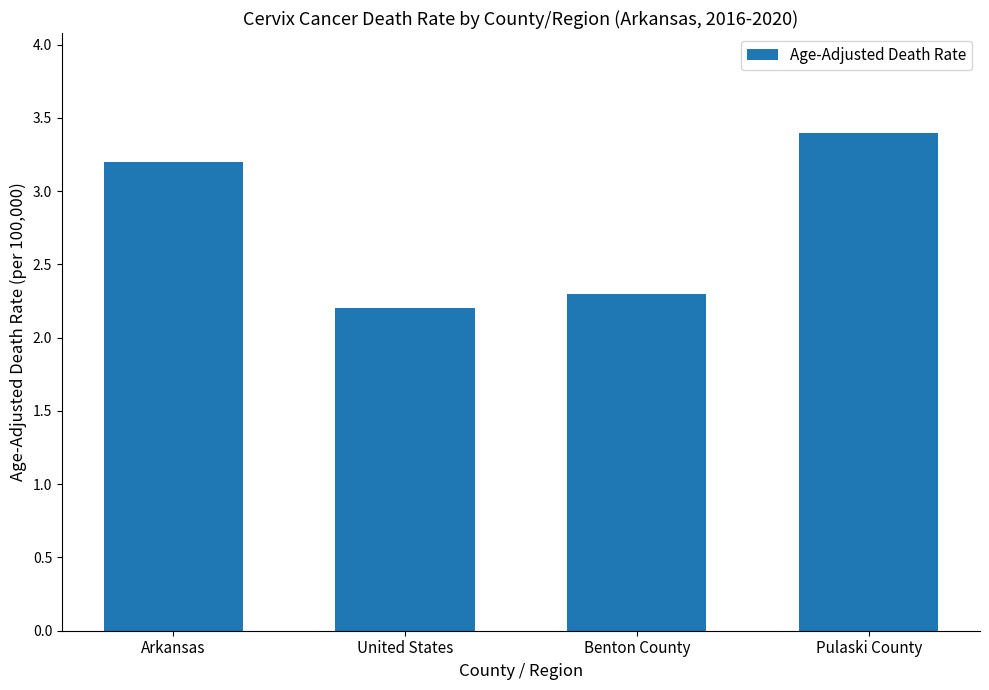

How many distinct data groups are displayed?

1